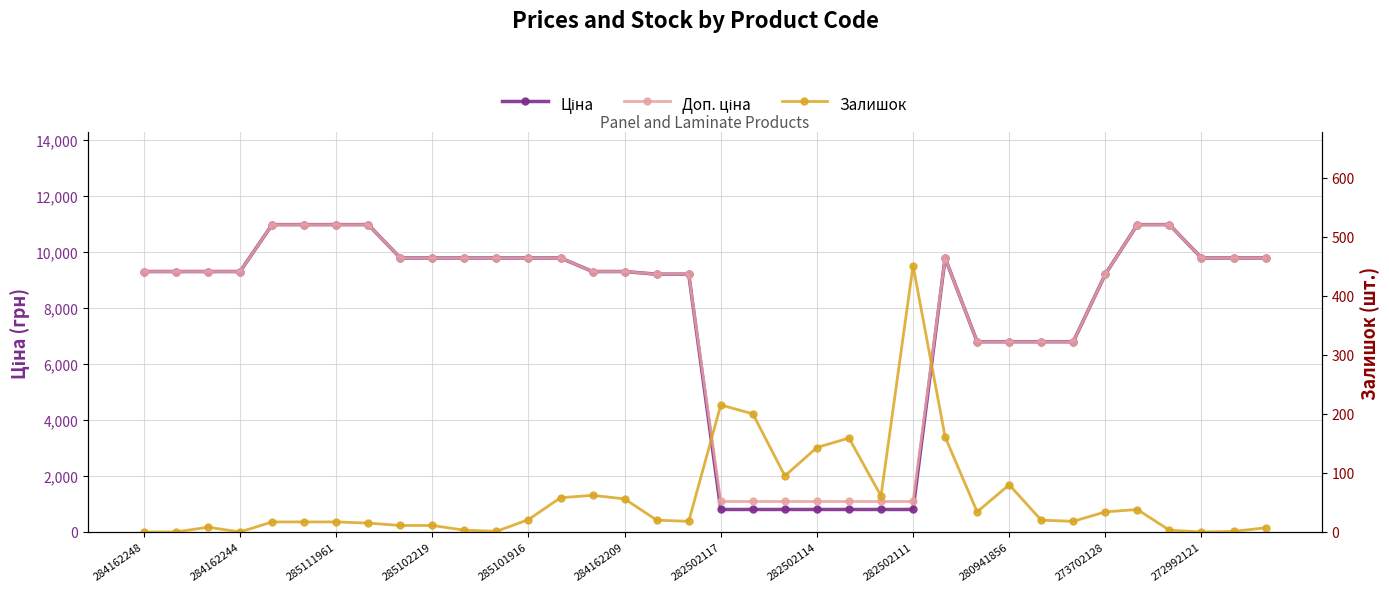

Reading left to right, transcribe all the data shown in this chart.

Ціна: 9290.5	9290.5	9290.5	9290.5	10964.4	10964.4	10964.4	10964.4	9775.5	9775.5	9775.5	9775.5	9775.5	9775.5	9290.5	9290.5	9196.3	9196.3	802.1	802.1	802.1	802.1	802.1	802.1	802.1	9775.5	6787.1	6787.1	6787.1	6787.1	9196.3	10964.4	10964.4	9775.5	9775.5	9775.5
Доп. ціна: 9290.5	9290.5	9290.5	9290.5	10964.4	10964.4	10964.4	10964.4	9775.5	9775.5	9775.5	9775.5	9775.5	9775.5	9290.5	9290.5	9196.3	9196.3	1087.0	1087.0	1087.0	1087.0	1087.0	1087.0	1087.0	9775.5	6787.1	6787.1	6787.1	6787.1	9196.3	10964.4	10964.4	9775.5	9775.5	9775.5
Залишок: 0.0	0.0	8.0	0.0	17.0	17.0	17.0	15.0	11.0	11.0	3.0	1.0	21.0	58.0	62.0	56.0	20.0	18.0	215.0	200.0	95.0	143.0	159.0	61.0	451.0	161.0	34.0	80.0	20.0	18.0	34.0	38.0	3.0	0.0	1.0	7.0